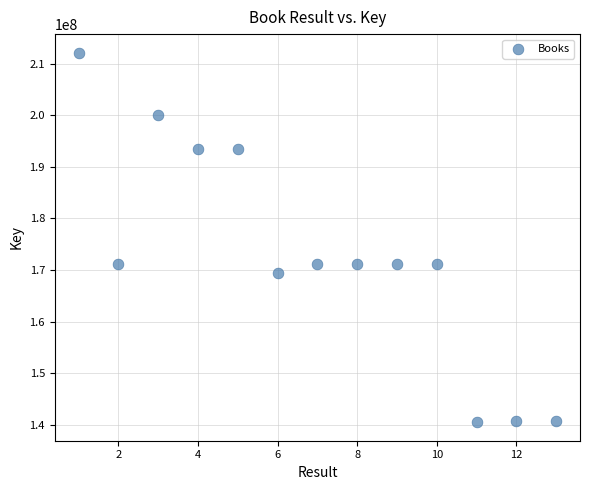

What is the range of Y values (max minus min)?

71635860